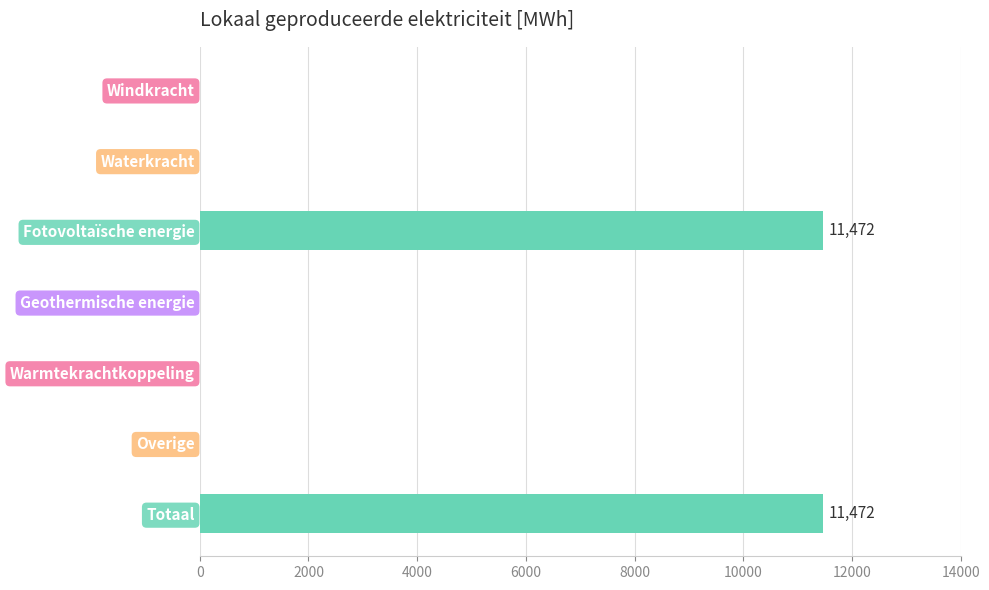

Are the bars horizontal?

Yes